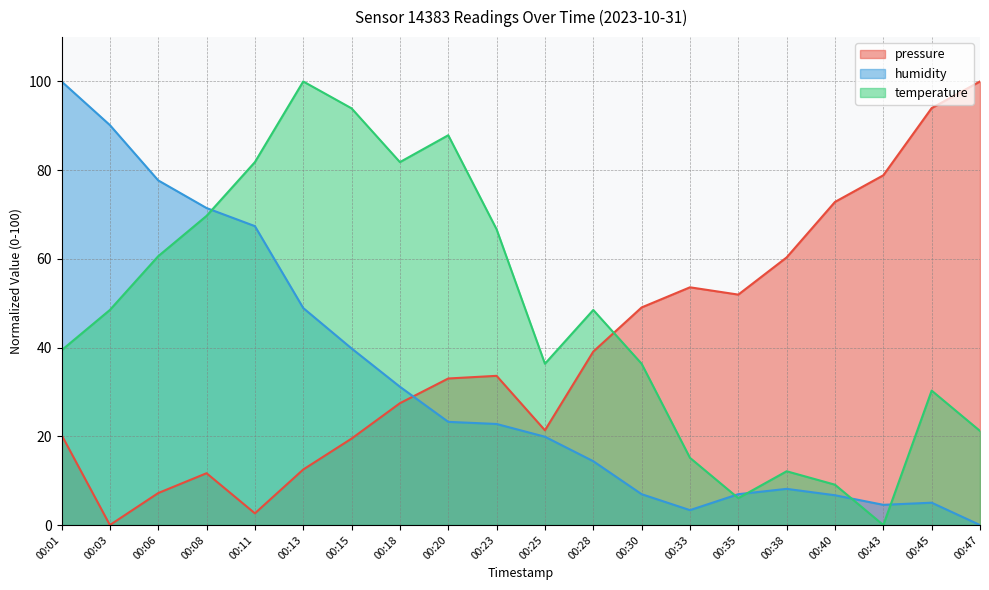

At which category does temperature reach its first local peak?

00:13